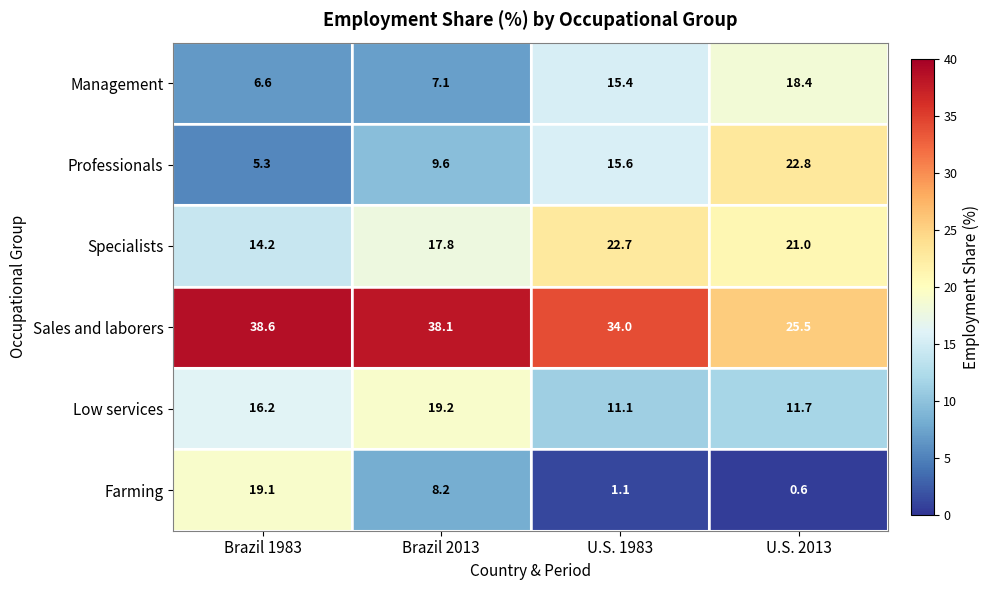

What is the average value of the Management series?

11.9